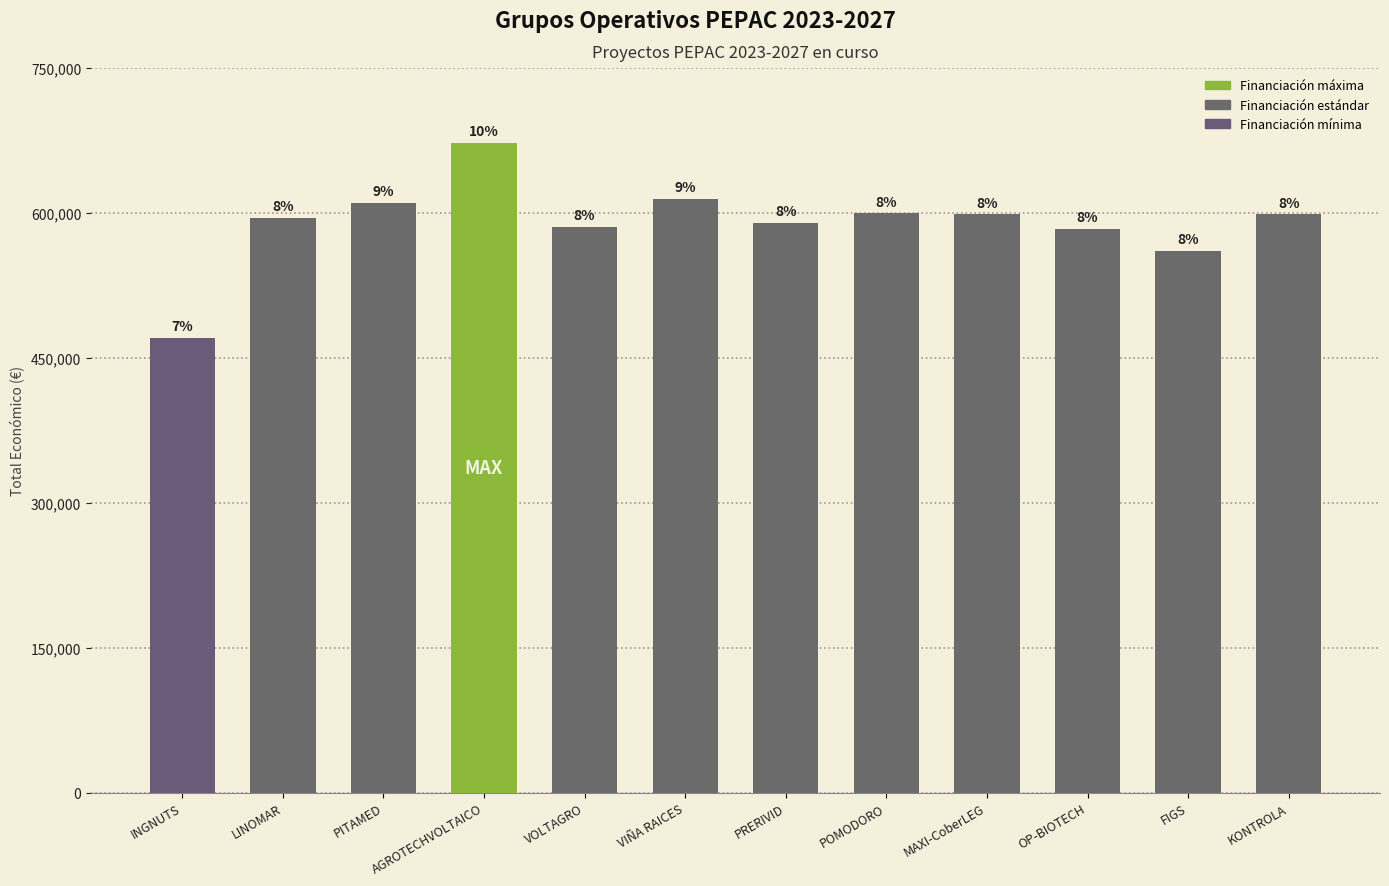

True or false: the data shows 585460 at VOLTAGRO.

True